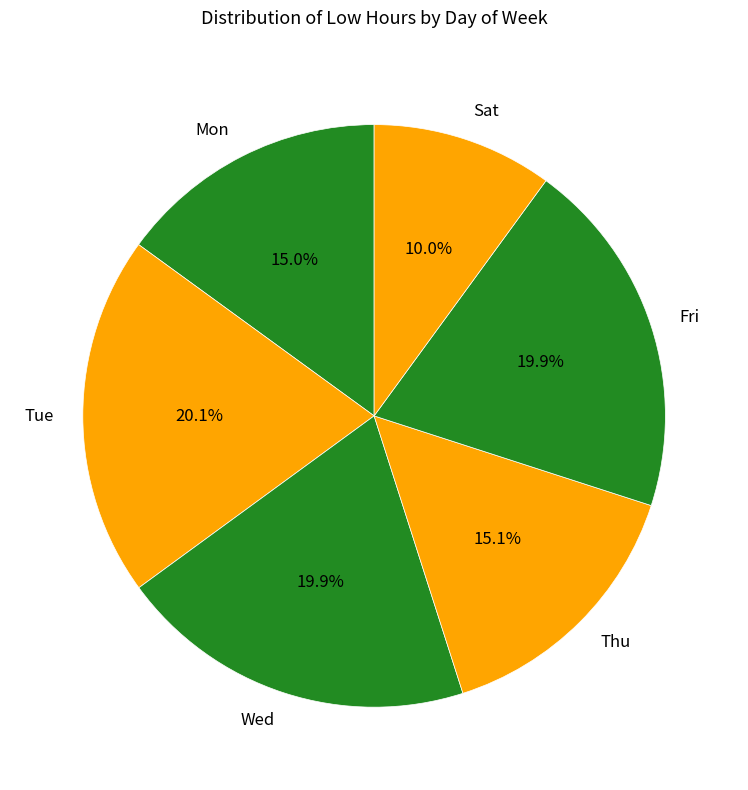

Is there a majority slice in this chart?

No